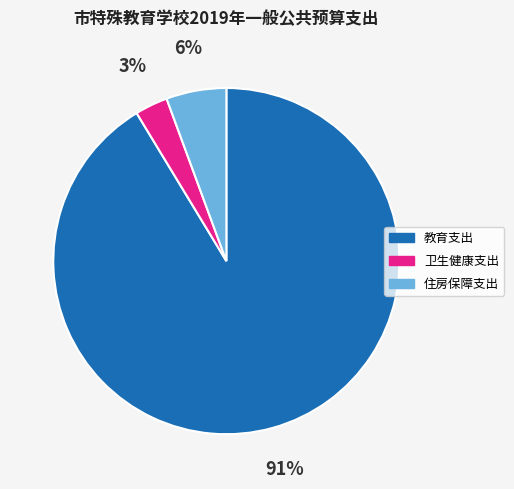

What percentage is the 卫生健康支出 slice, to the nearest percent?

3%